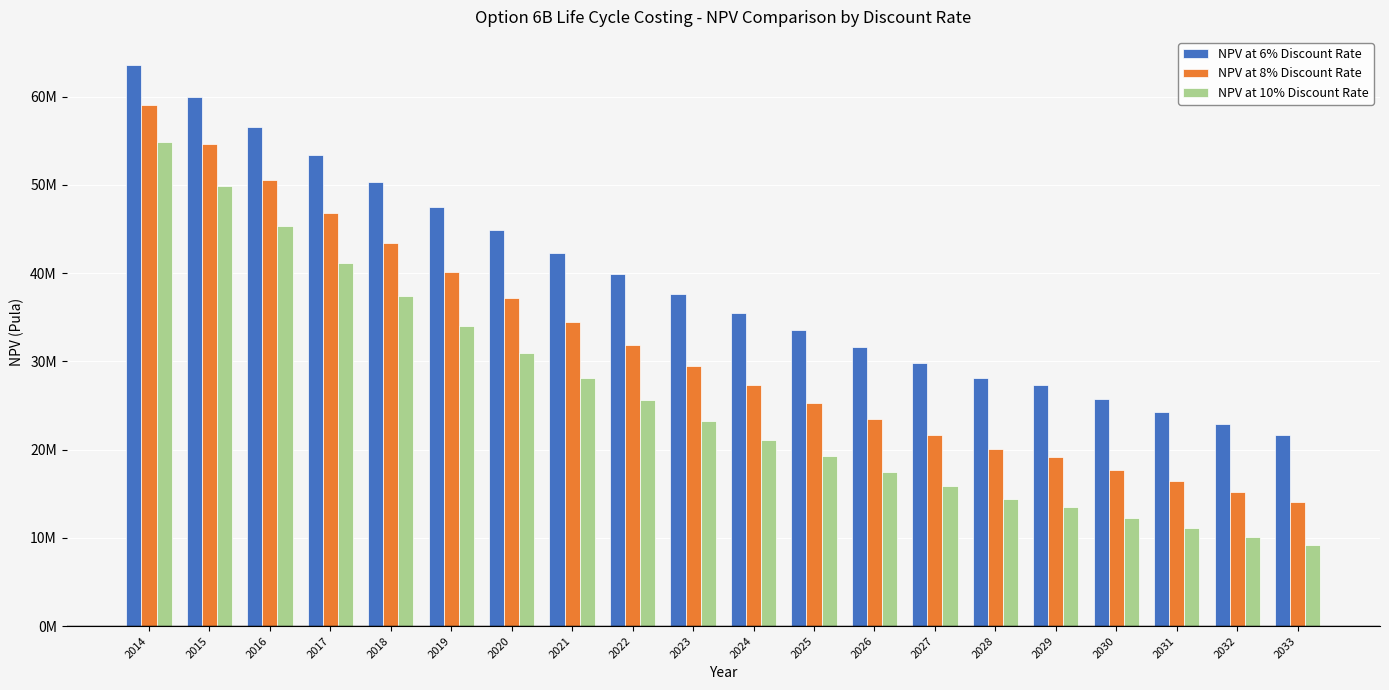

What are all the series names shown in the legend?

NPV at 6% Discount Rate, NPV at 8% Discount Rate, NPV at 10% Discount Rate